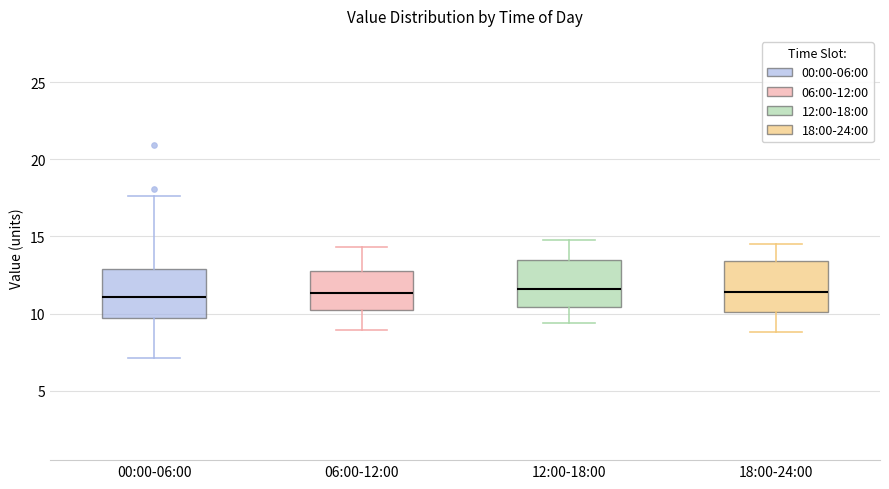

Reading left to right, read every box against the y-axis: the position of its median line, the range the box covers, and the ends of its whiskers. The values are not printed on the chart, so give them approximately, as read against the axis.

00:00-06:00: median 11.0, box 9.5 to 13.0, whiskers 7.0 to 17.5
06:00-12:00: median 11.5, box 10.0 to 13.0, whiskers 9.0 to 14.5
12:00-18:00: median 11.5, box 10.5 to 13.5, whiskers 9.5 to 15.0
18:00-24:00: median 11.5, box 10.0 to 13.5, whiskers 9.0 to 14.5